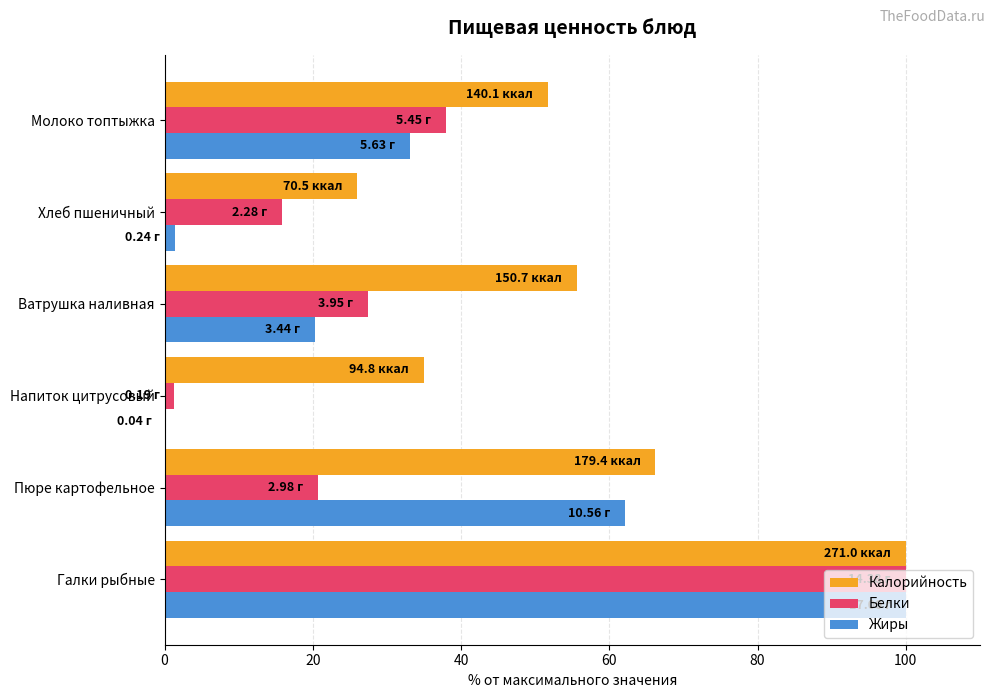

Count the number of categories in the chart.

6